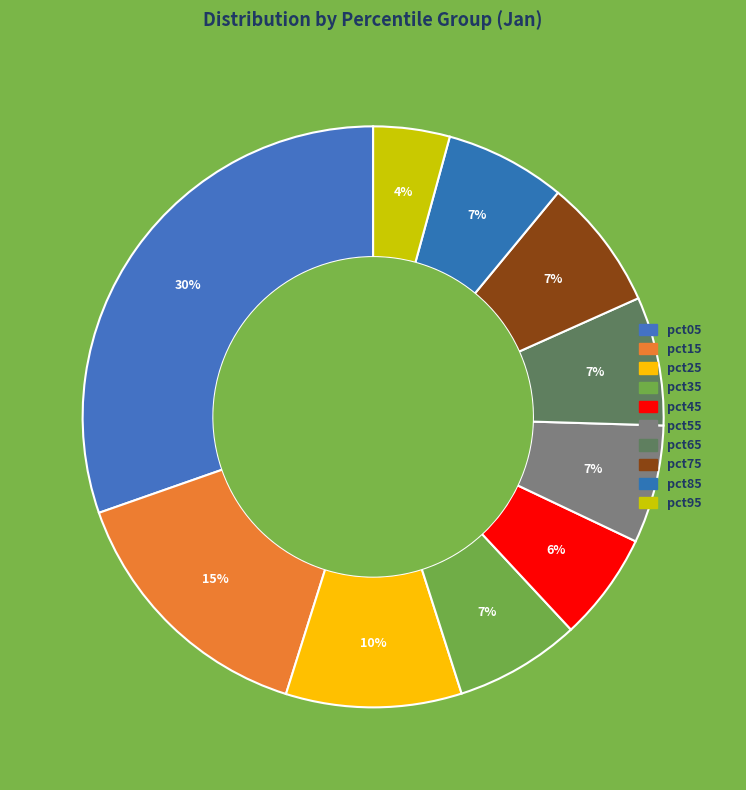

How many slices are in this pie chart?

10